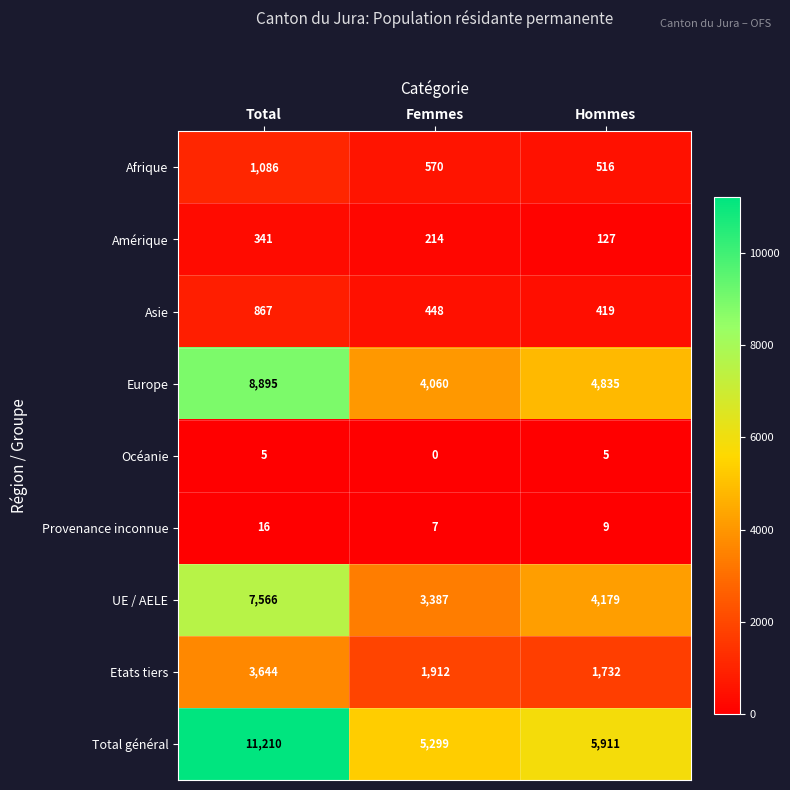

Reading right to left, list all the values displayed in this chart.

Afrique: Hommes=516	Femmes=570	Total=1086
Amérique: Hommes=127	Femmes=214	Total=341
Asie: Hommes=419	Femmes=448	Total=867
Europe: Hommes=4835	Femmes=4060	Total=8895
Océanie: Hommes=5	Femmes=0	Total=5
Provenance inconnue: Hommes=9	Femmes=7	Total=16
UE / AELE: Hommes=4179	Femmes=3387	Total=7566
Etats tiers: Hommes=1732	Femmes=1912	Total=3644
Total général: Hommes=5911	Femmes=5299	Total=11210